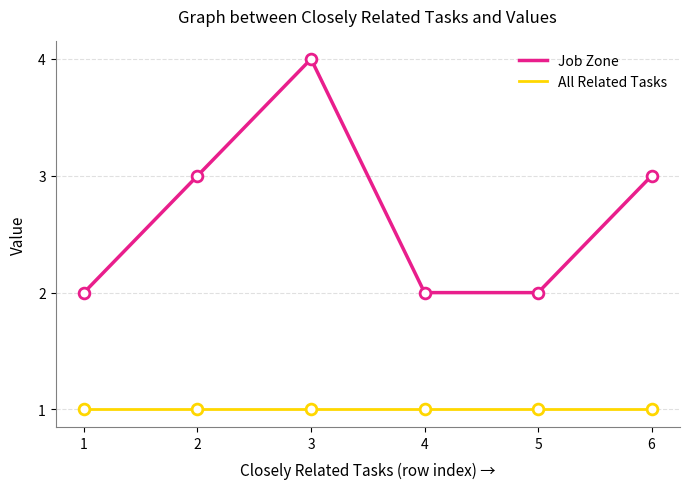

At which category is the sum across all series the highest?

3